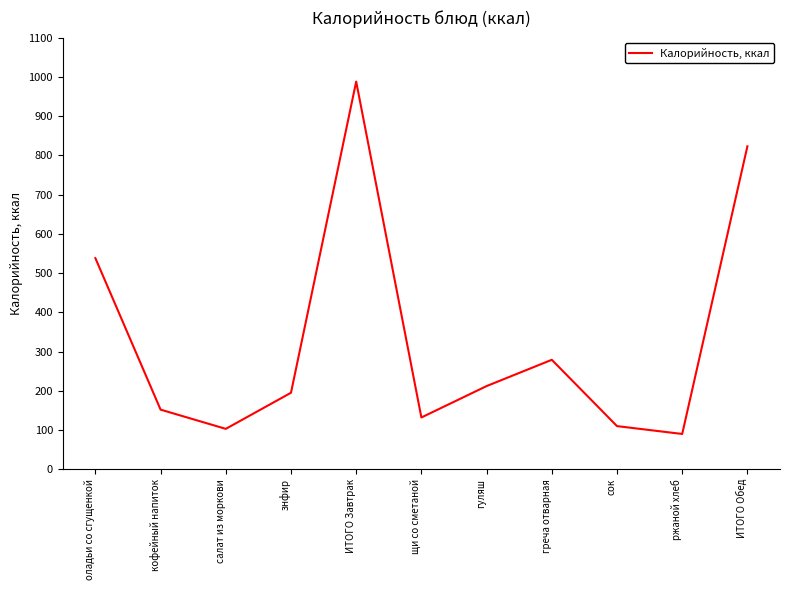

At which category does the data reach its first local peak?

ИТОГО Завтрак